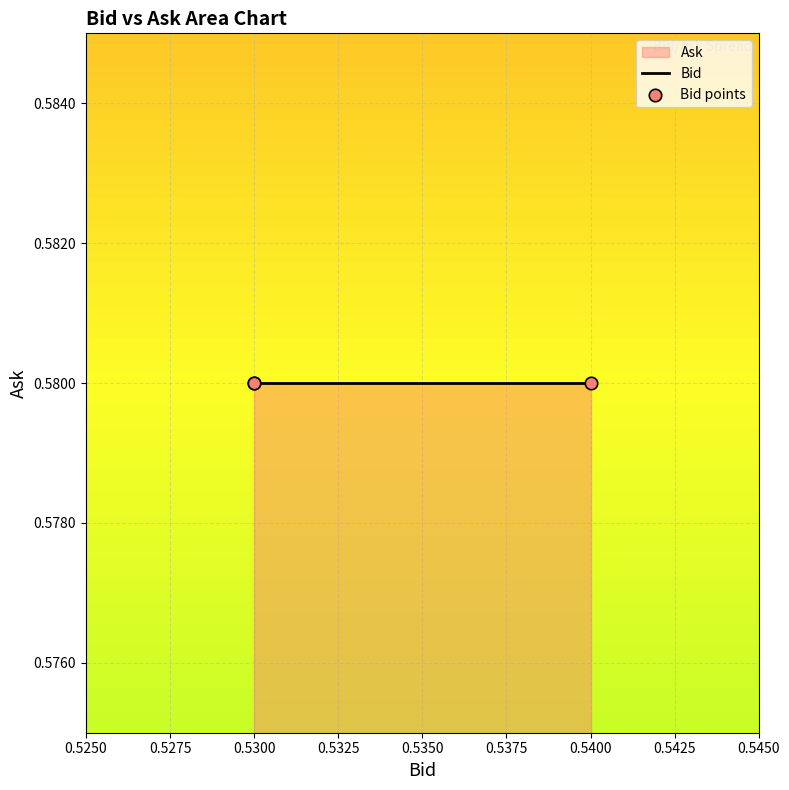

Is the value of Ask at 08:10:01.109 greater than the value of Bid at 08:10:01.109?

Yes